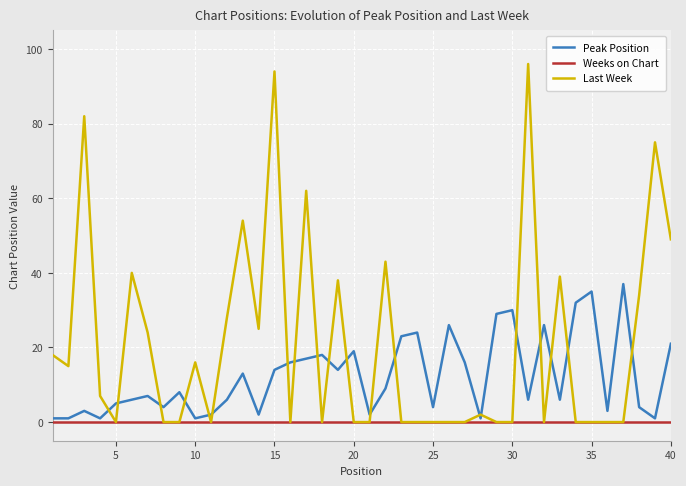

Which series has the widest spread of values?

Last Week